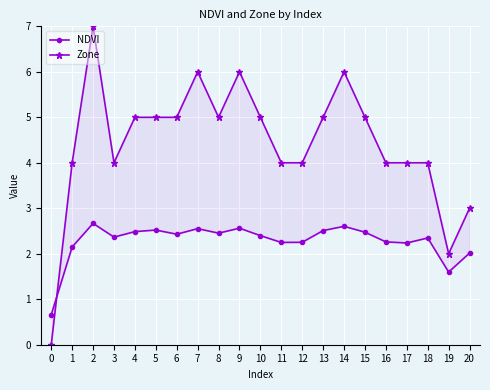

Rank the series by their maximum value, from highest to lowest.

Zone, NDVI